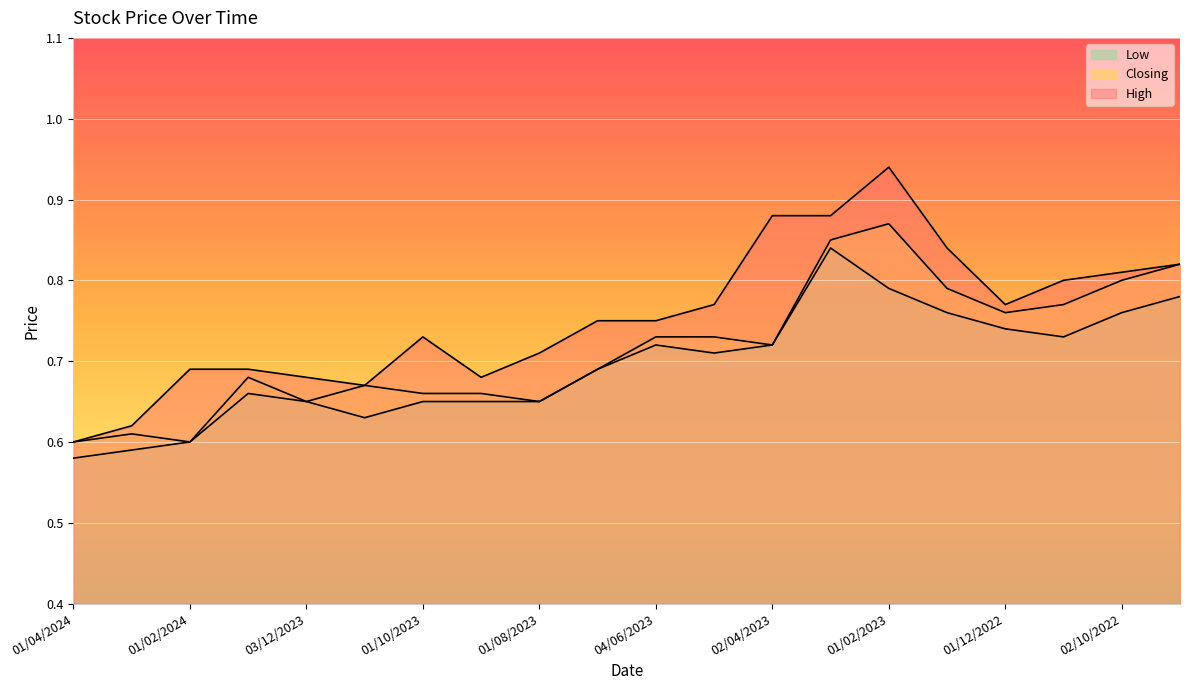

What is the difference between the High values at 01/11/2022 and 01/02/2024?

0.1